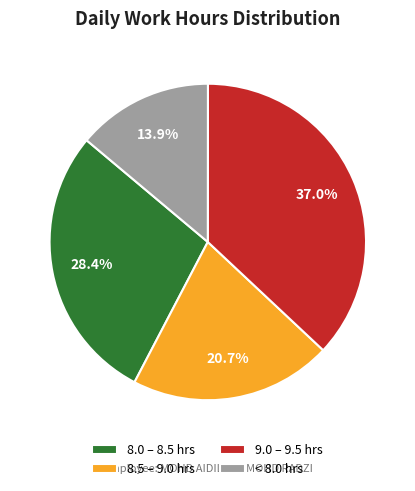

What is the largest slice in the pie chart?

9.0 – 9.5 hrs